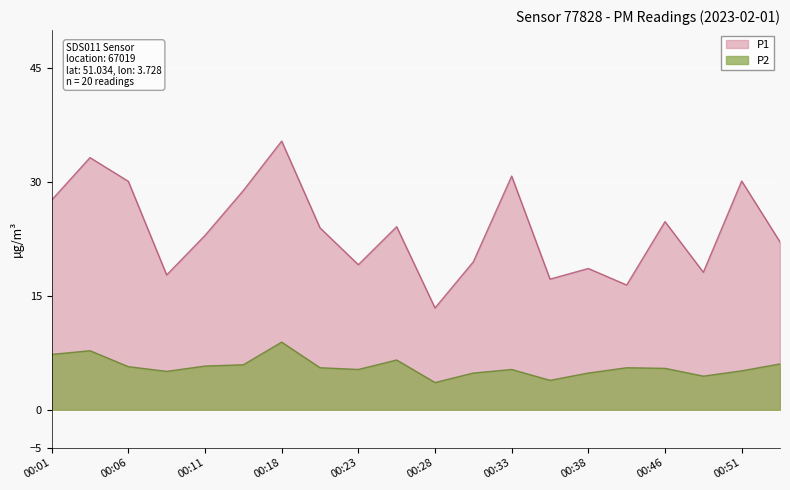

How many lines are shown in the chart?

2